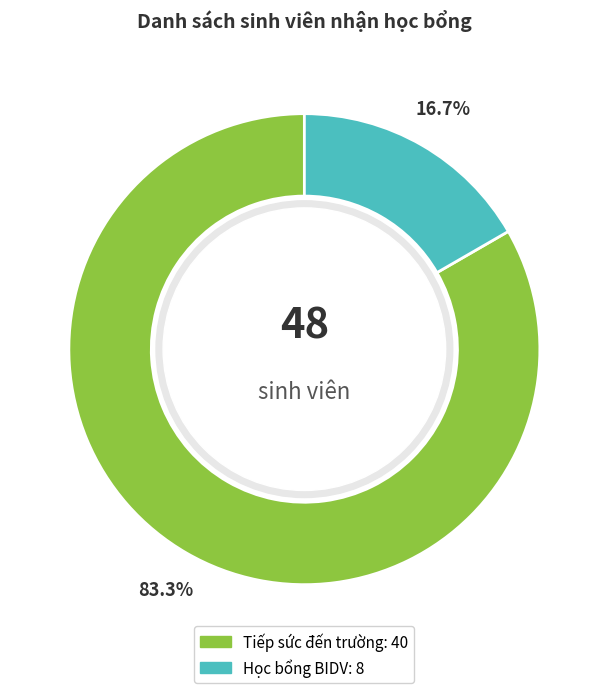

To the nearest percent, what is the average slice percentage?

50%